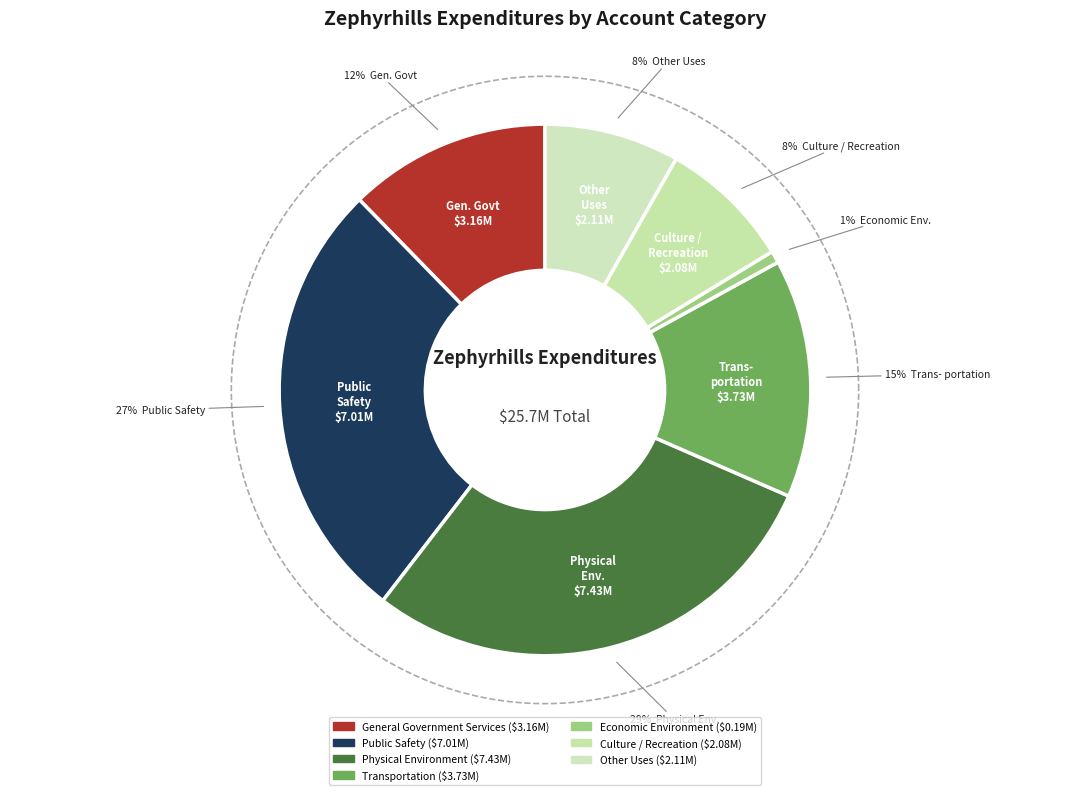

Combined, what portion of the pie is Economic Environment and Transportation?

15.2%